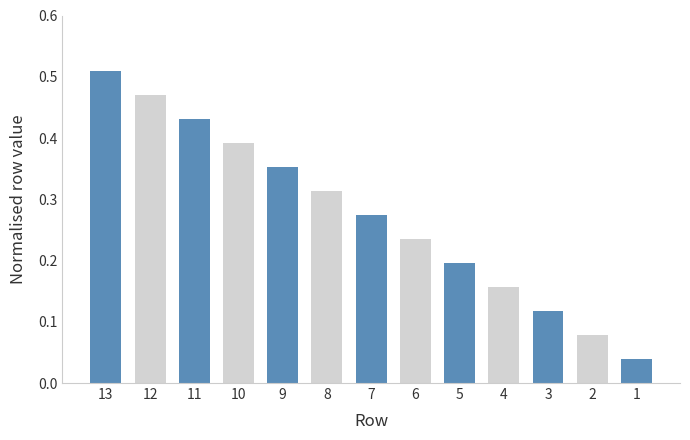

Are the bars horizontal?

No